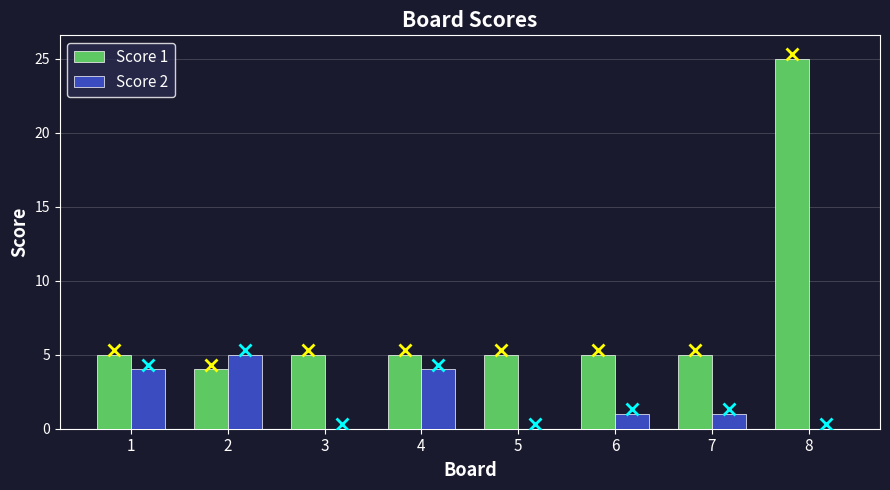

What is the greatest value displayed?

25